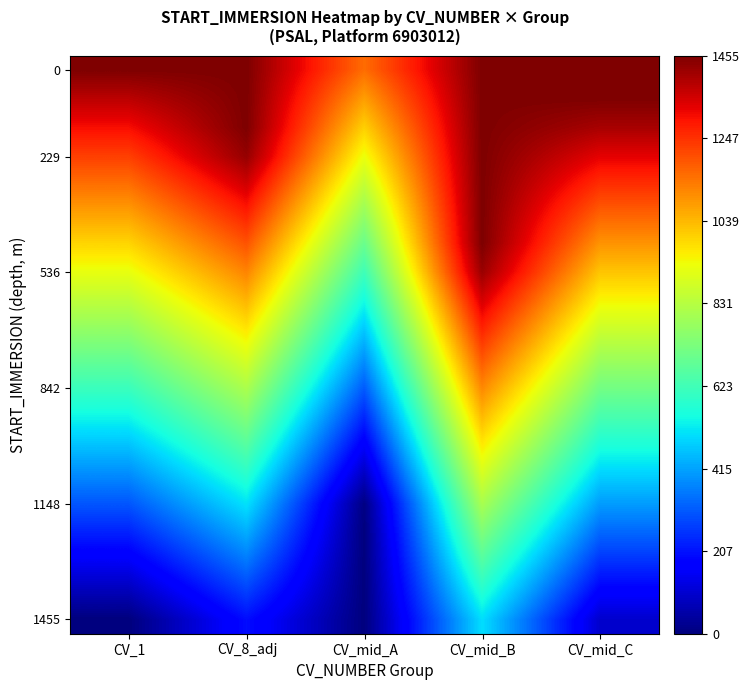

Which category has the lowest value across all series?

CV_mid_A